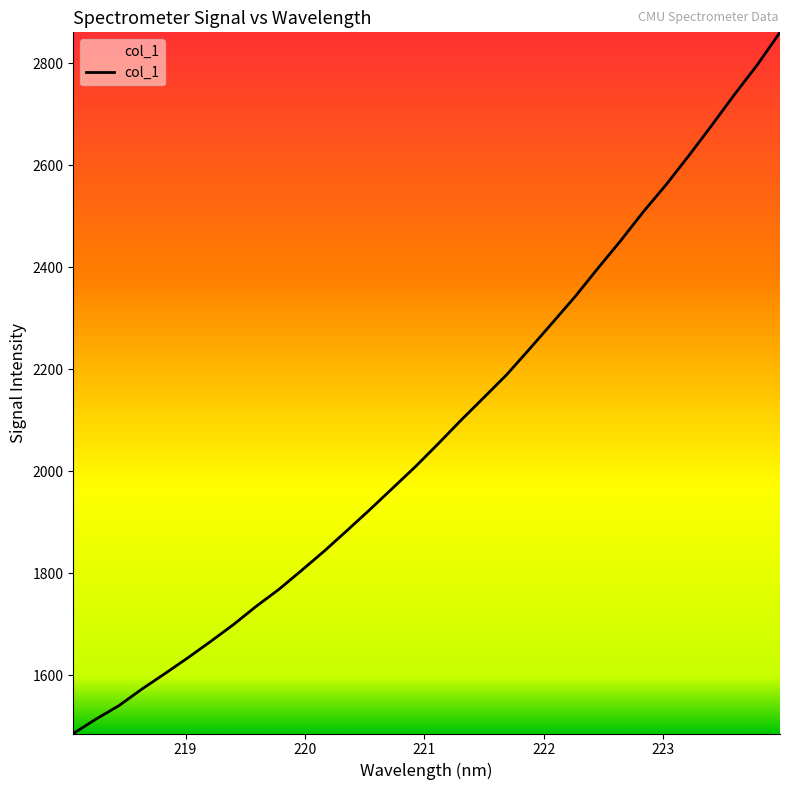

What is the maximum value shown in the chart?

2861.1